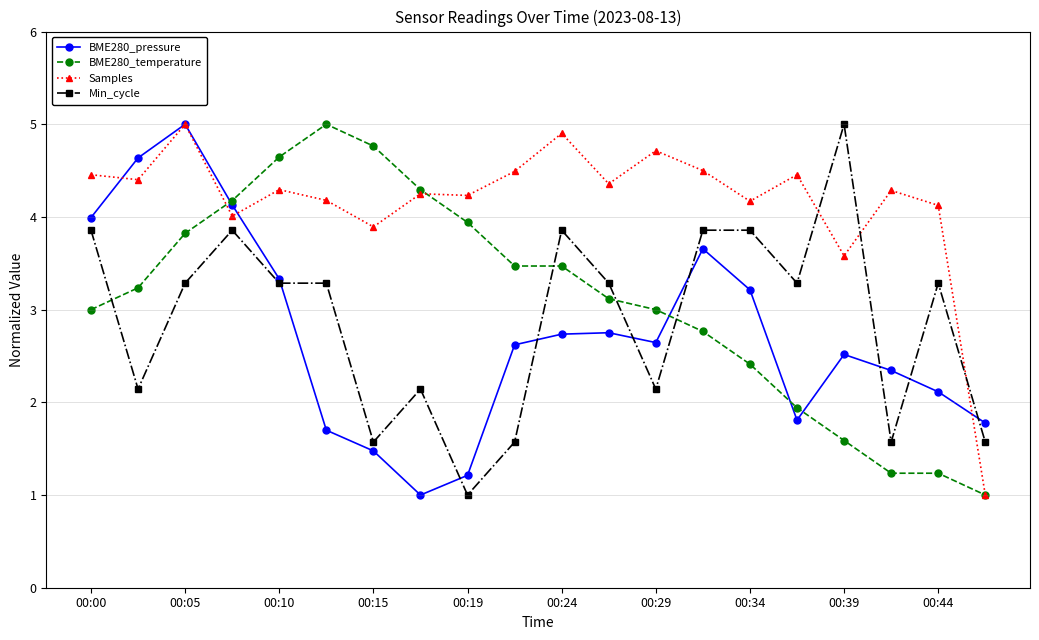

What is the value of the BME280_pressure point at the 11th from the left?

2.7